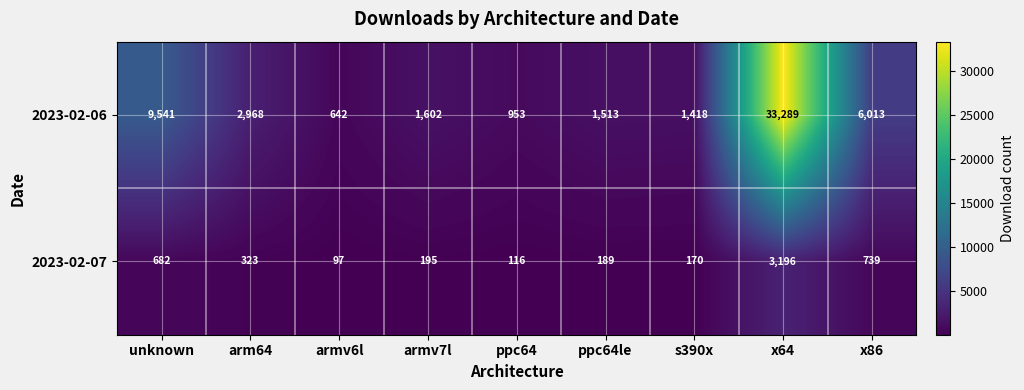

The value of 2023-02-06 at s390x is 2031. True or false?

False